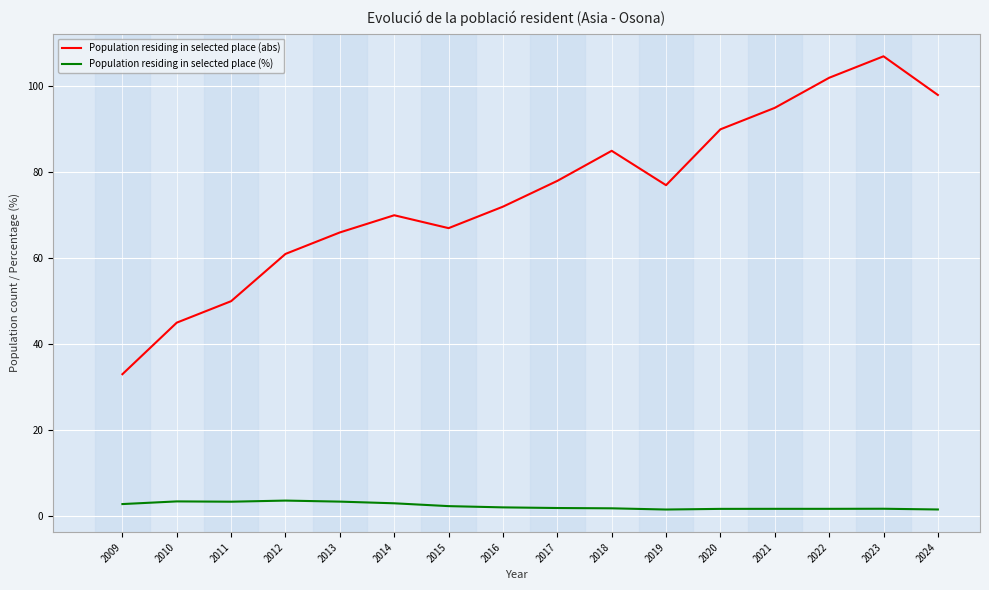

What is the difference between the highest and lowest values at 2022?

100.3